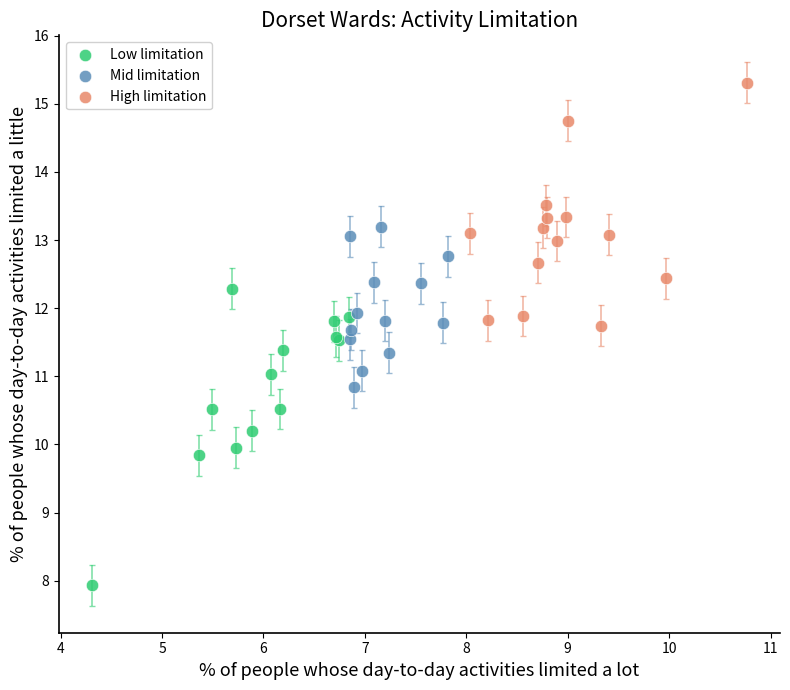

What are all the series names shown in the legend?

Low limitation, Mid limitation, High limitation